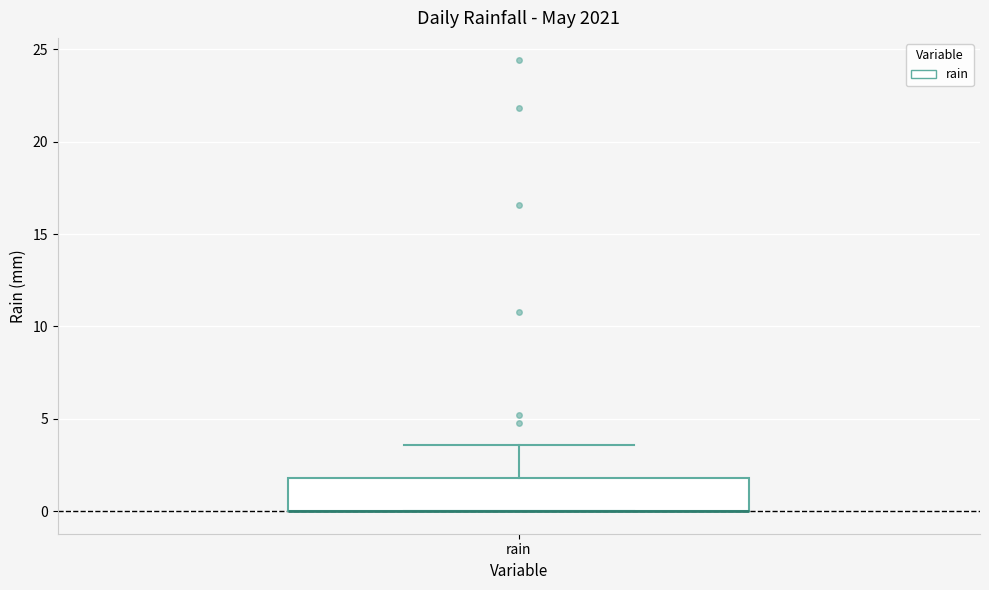

Read this box plot against the y-axis: the position of the median line, the range covered by the box, and the ends of both whiskers. The values are not printed on the chart, so give them approximately, as read against the axis.

median 0.0 (drawn on the box's lower edge), box 0.0 to 2.0, whiskers 0.0 to 3.5